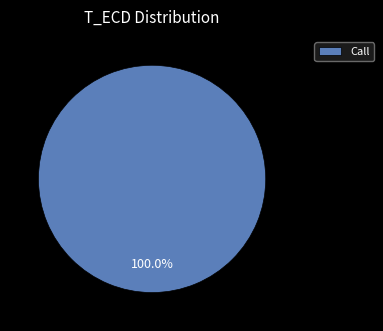

The Call slice represents 100% of the pie. True or false?

True